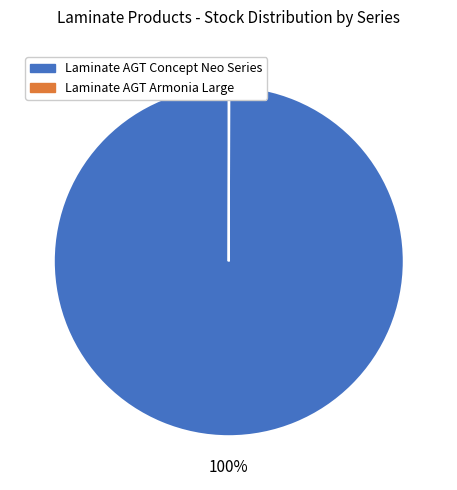

Does Laminate AGT Concept Neo Series represent more than half of the total?

Yes